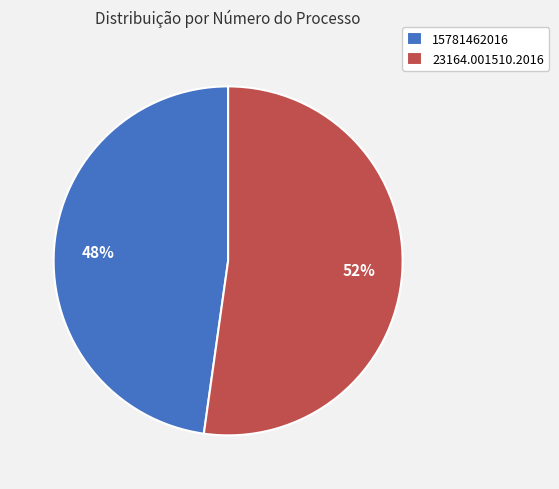

To the nearest percent, what portion does 23164.001510.2016 represent?

52%